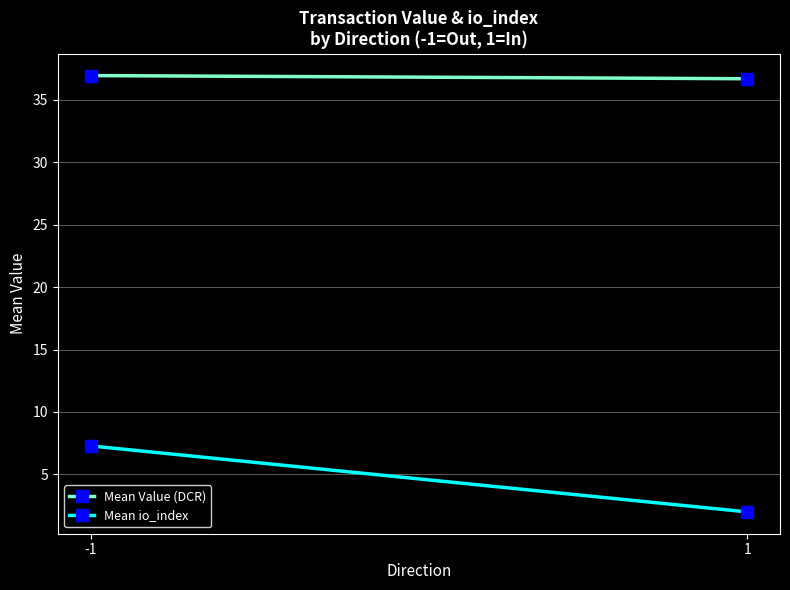

The Mean Value (DCR) series shows 36.9 at -1. True or false?

True